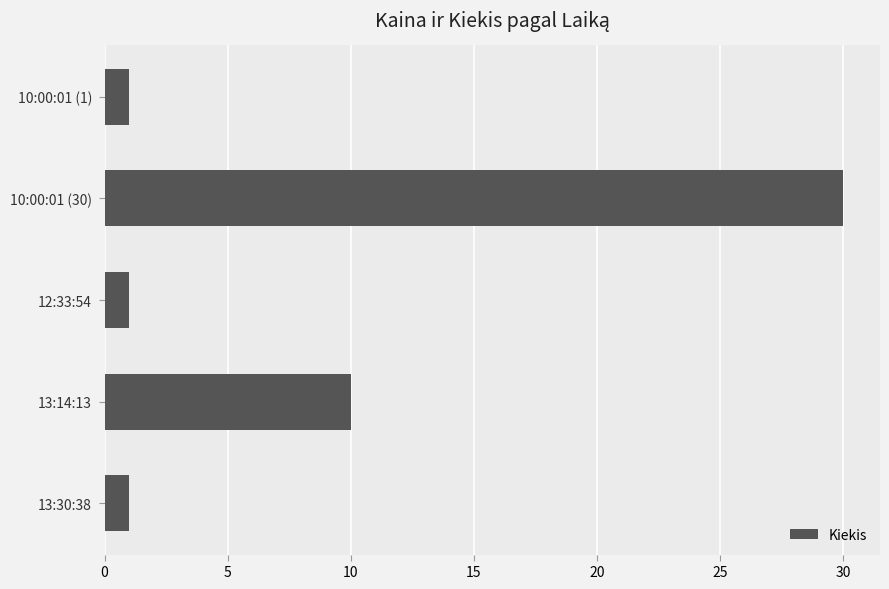

Reading bottom to top, transcribe all the data shown in this chart.

1	10	1	30	1